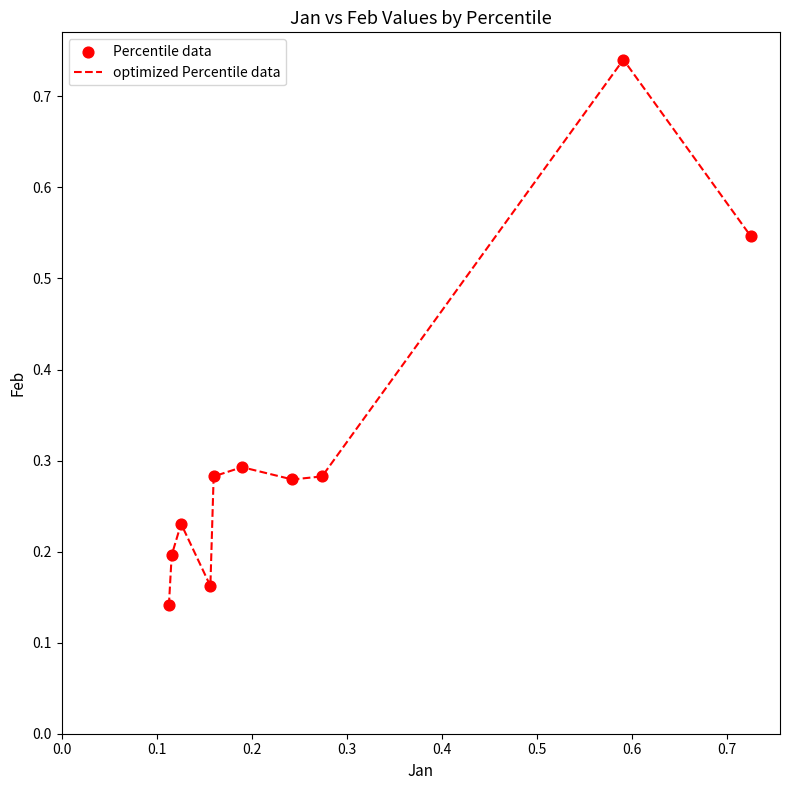

What is the difference between the maximum and minimum values?

0.6